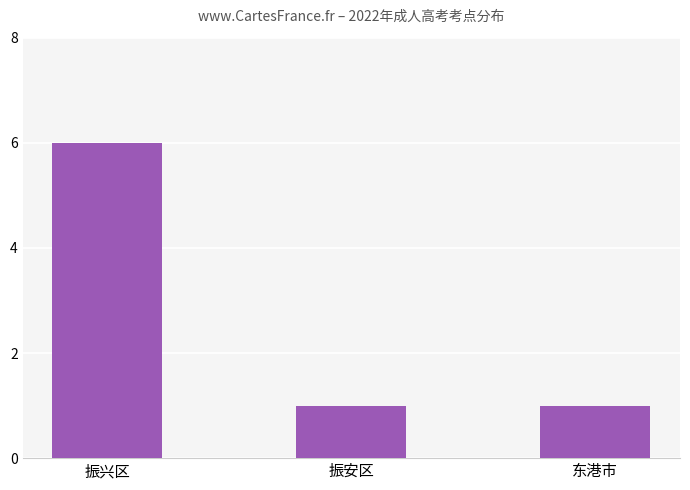

What position from the right is 振安区?

2